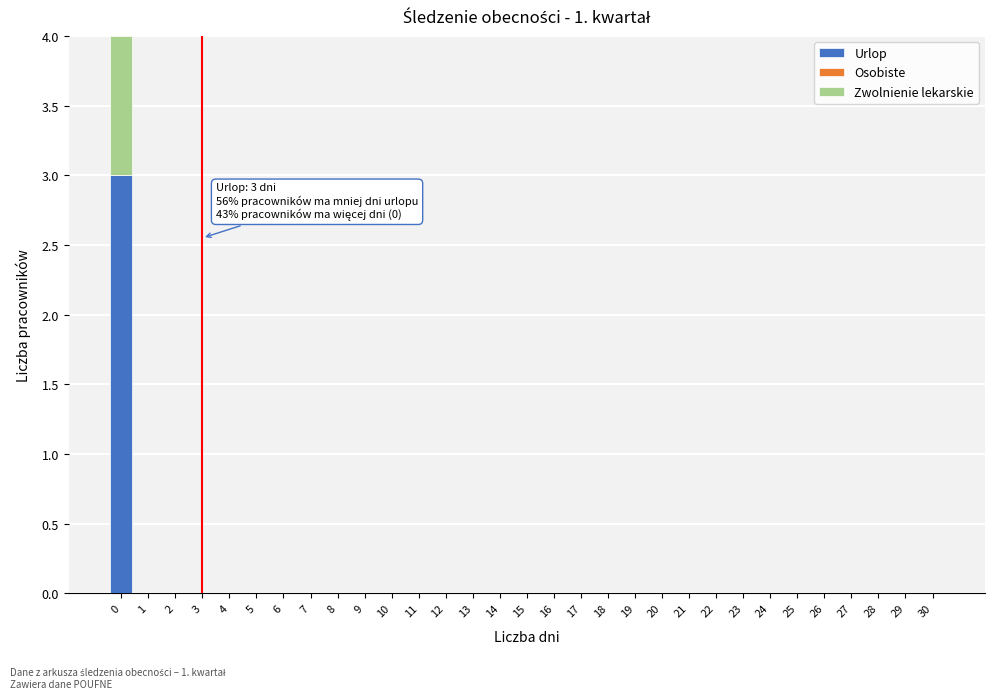

What is the maximum value for Urlop?

3